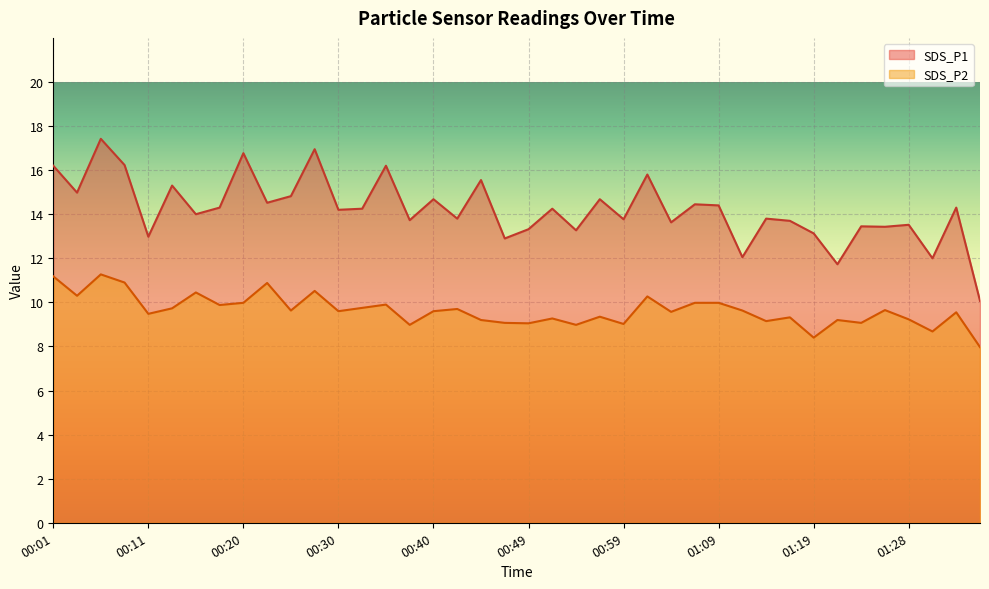

Rank the series by their maximum value, from lowest to highest.

SDS_P2, SDS_P1